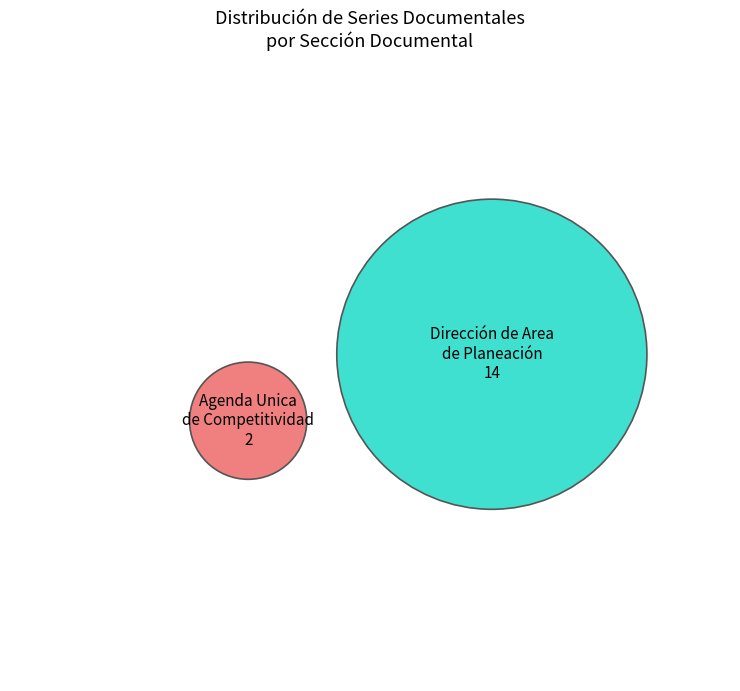

Which slice is the smallest?

Agenda Unica de Competitividad